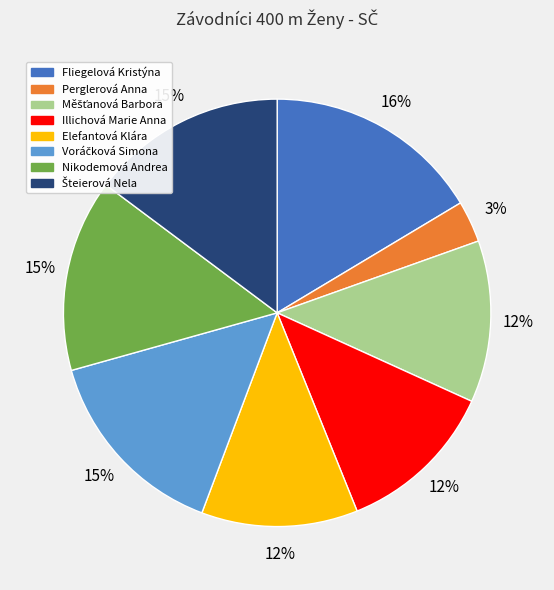

Approximately how many times larger is the value at Nikodemová Andrea compared to Elefantová Klára?

1.2